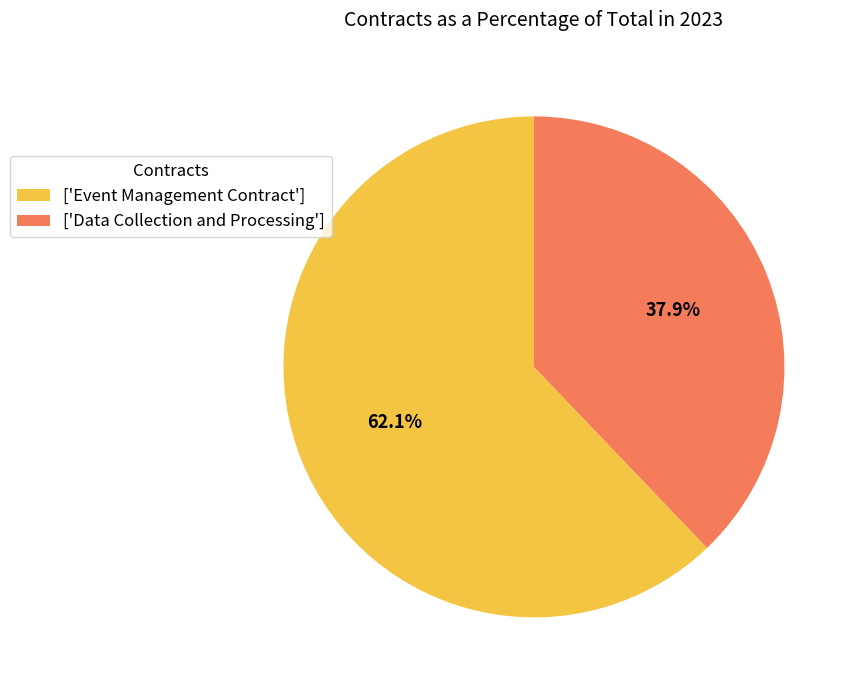

How many segments does this pie chart have?

2